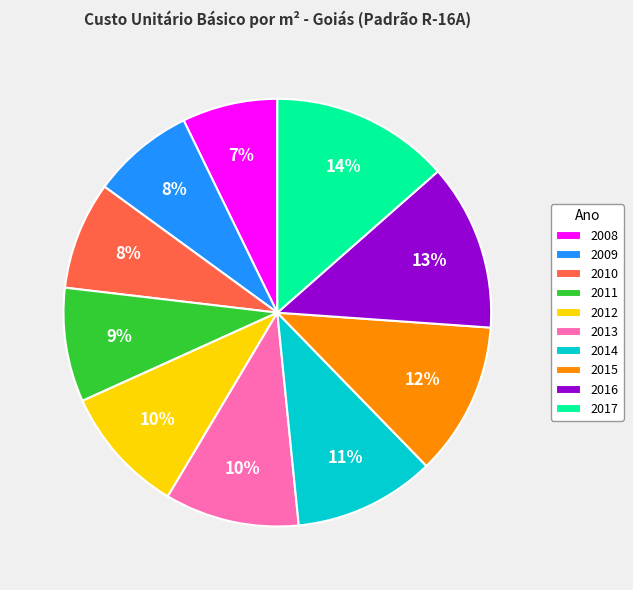

To the nearest percent, what portion does 2014 represent?

11%